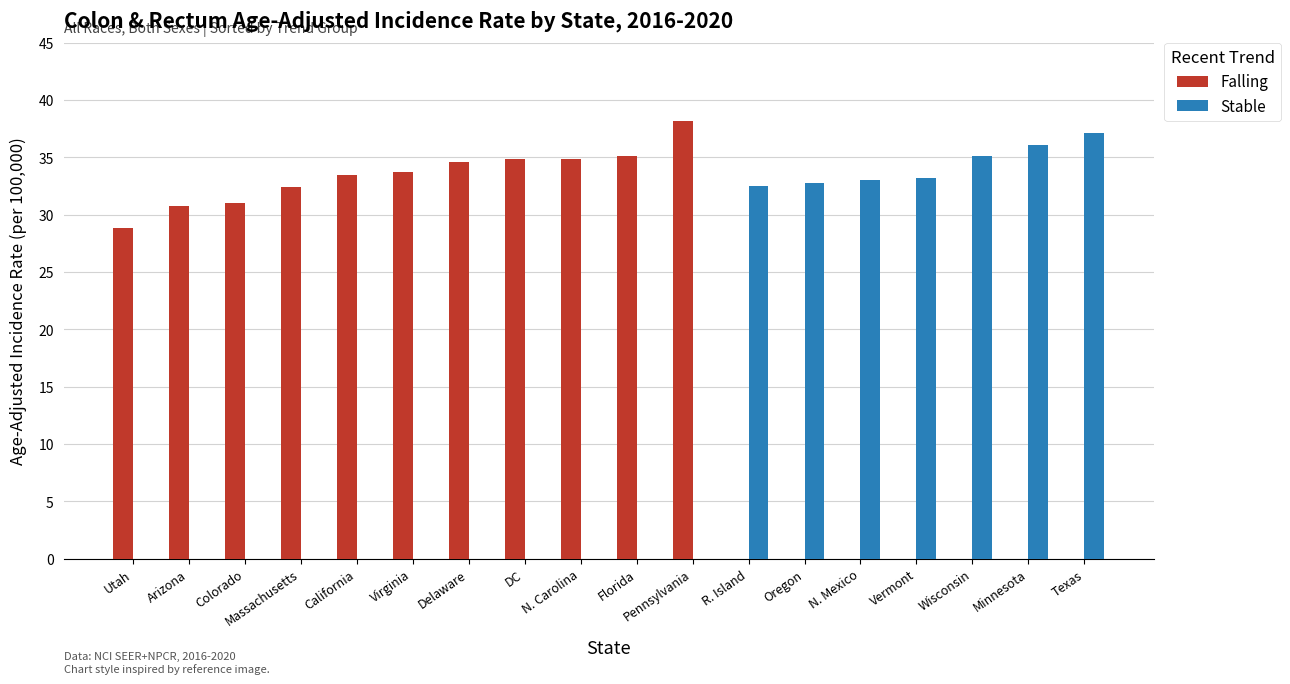

The Falling series shows 8.5 at Arizona. True or false?

False